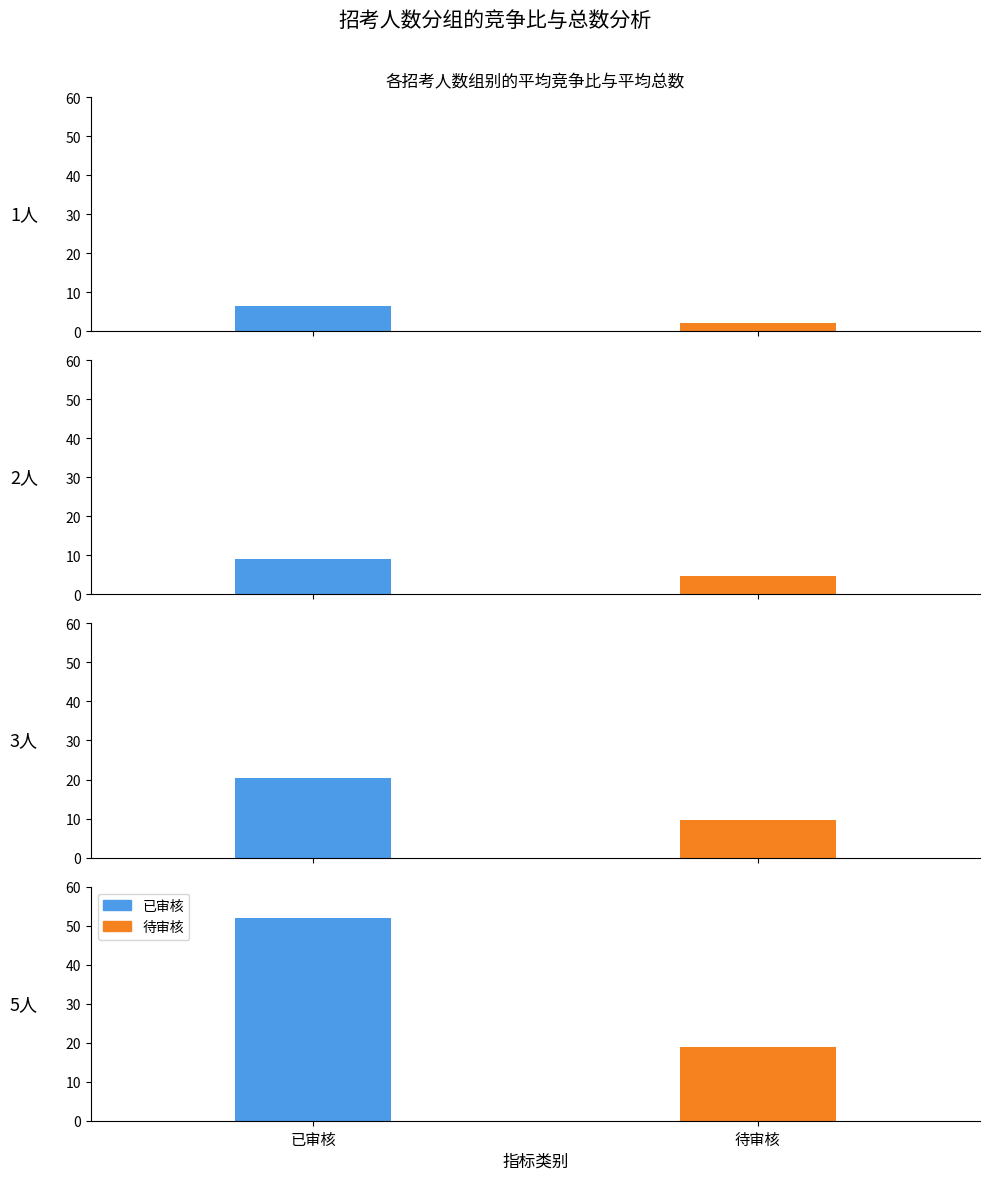

How many data points in 待审核 are less than 9?

2